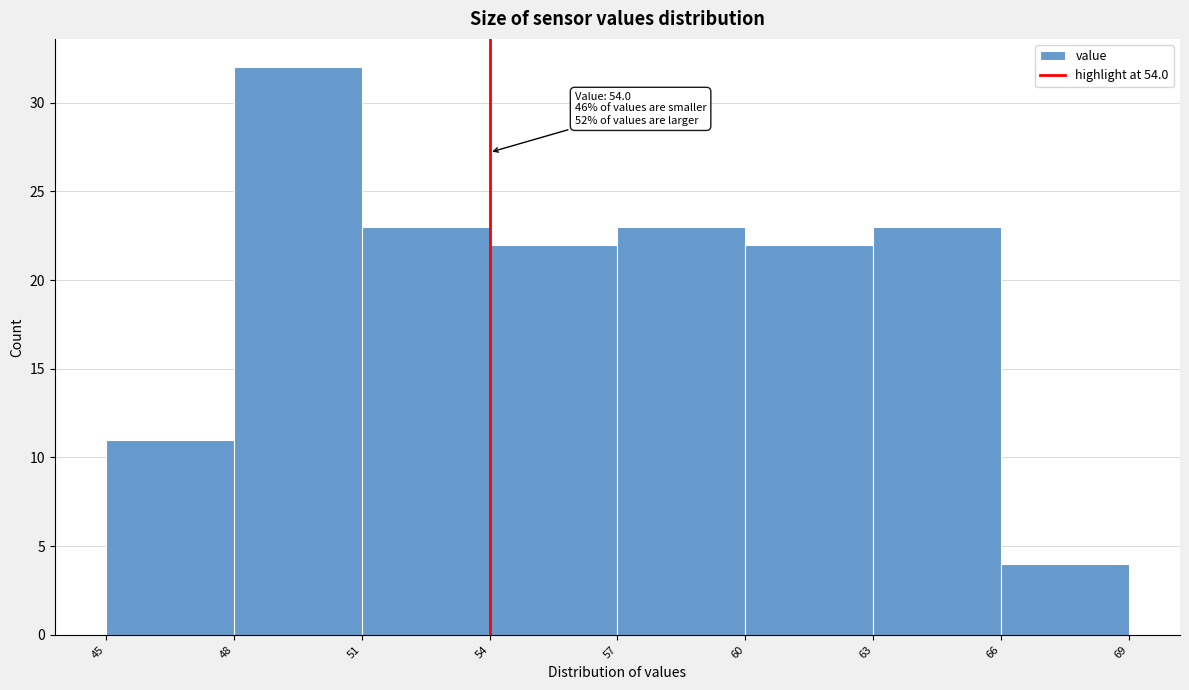

Which range on the x-axis has the tallest bar?

48 to 51